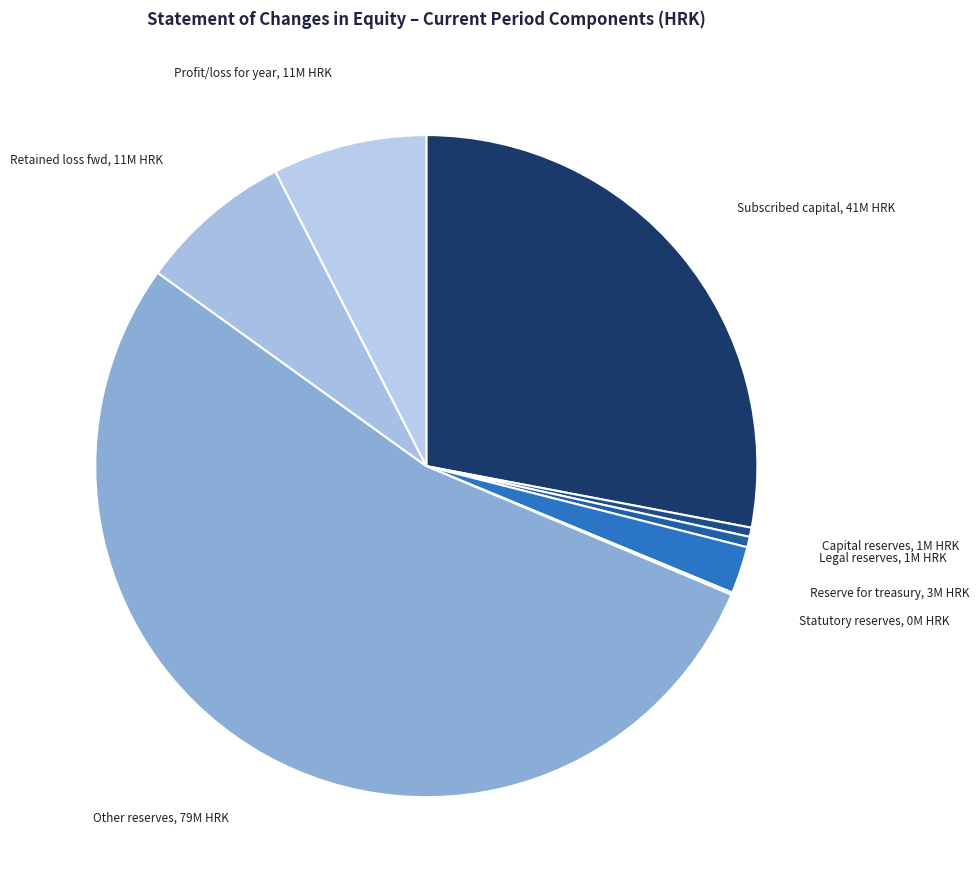

Is the sum of Profit/loss for year and Other reserves greater than half?

Yes